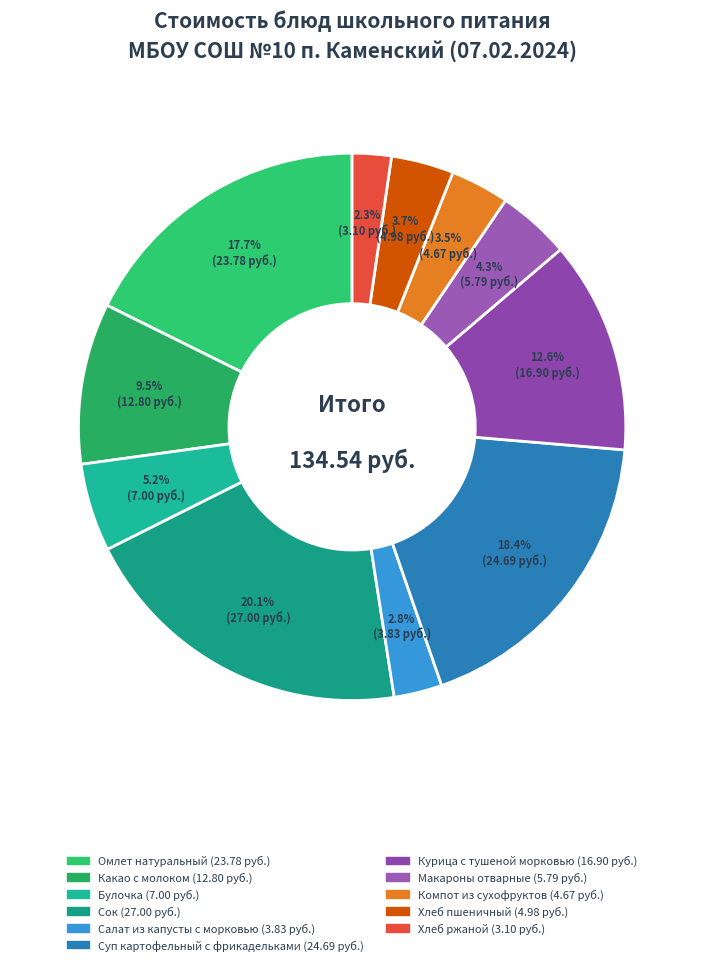

To the nearest percent, what is the average slice percentage?

9%